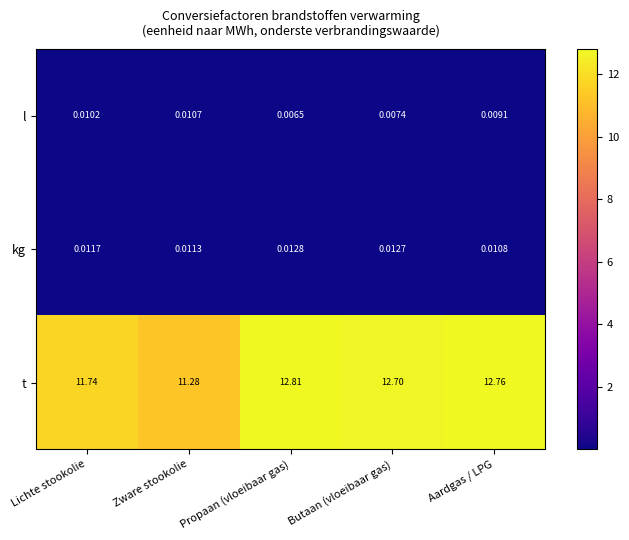

Which label corresponds to the largest value in the chart?

Propaan (vloeibaar gas)